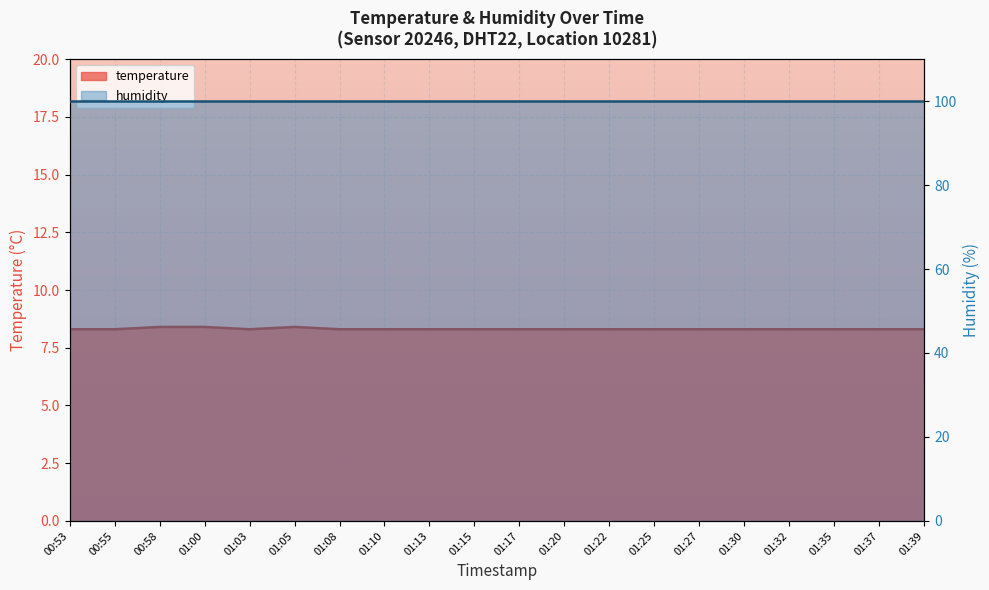

List the labels in order of value, largest first.

00:58, 01:00, 01:05, 00:53, 00:55, 01:03, 01:08, 01:10, 01:13, 01:15, 01:17, 01:20, 01:22, 01:25, 01:27, 01:30, 01:32, 01:35, 01:37, 01:39